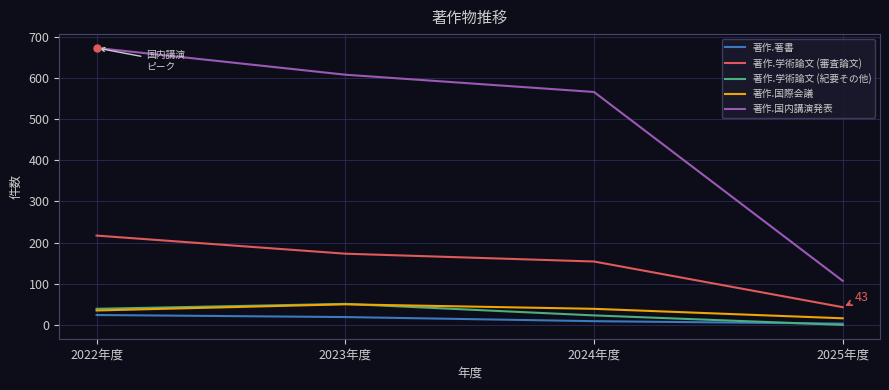

True or false: 著作.国内講演発表 and 著作.国際会議 intersect in this chart.

False